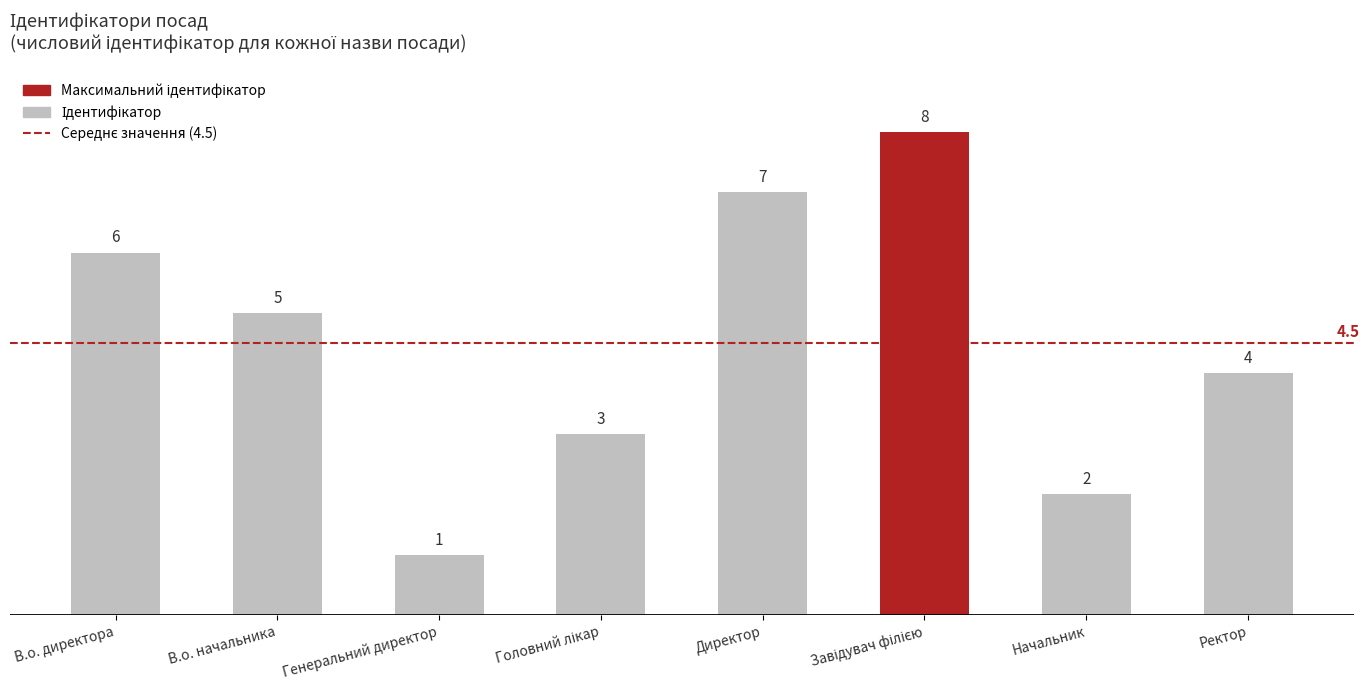

What is the change in value from В.о. начальника to Ректор?

-1